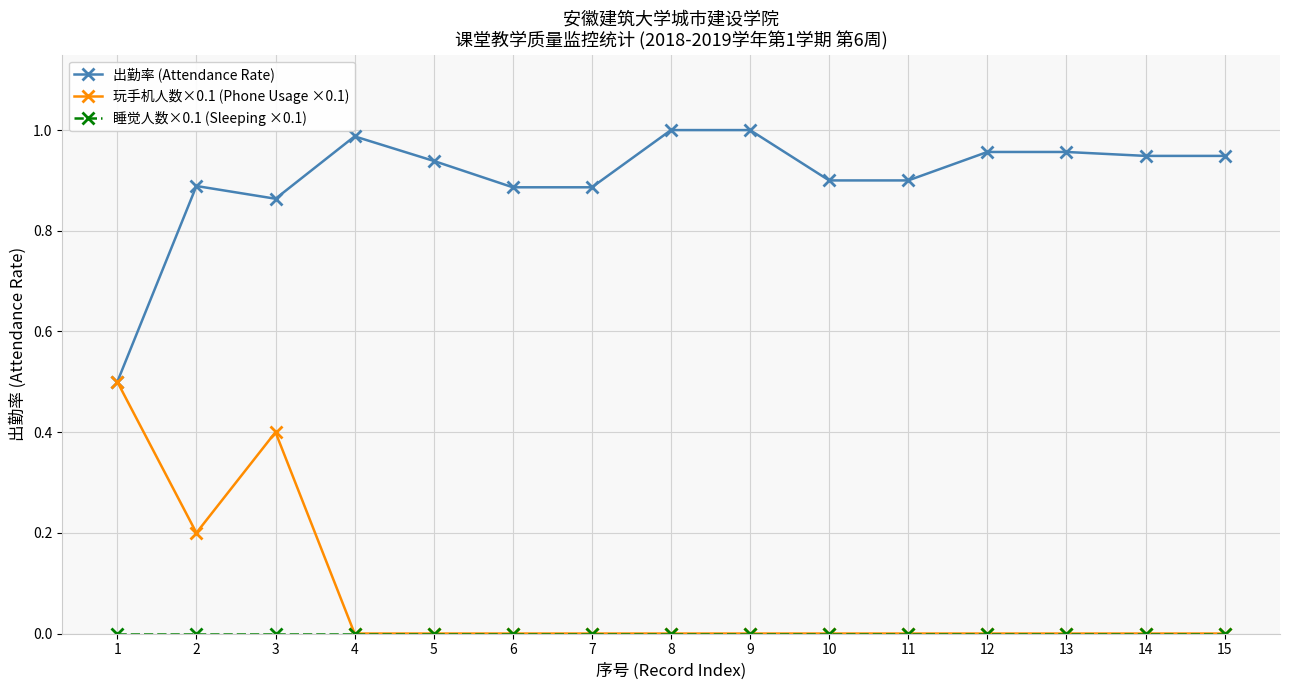

Is the value of 玩手机人数×0.1 (Phone Usage ×0.1) at 12 greater than the value of 出勤率 (Attendance Rate) at 3?

No